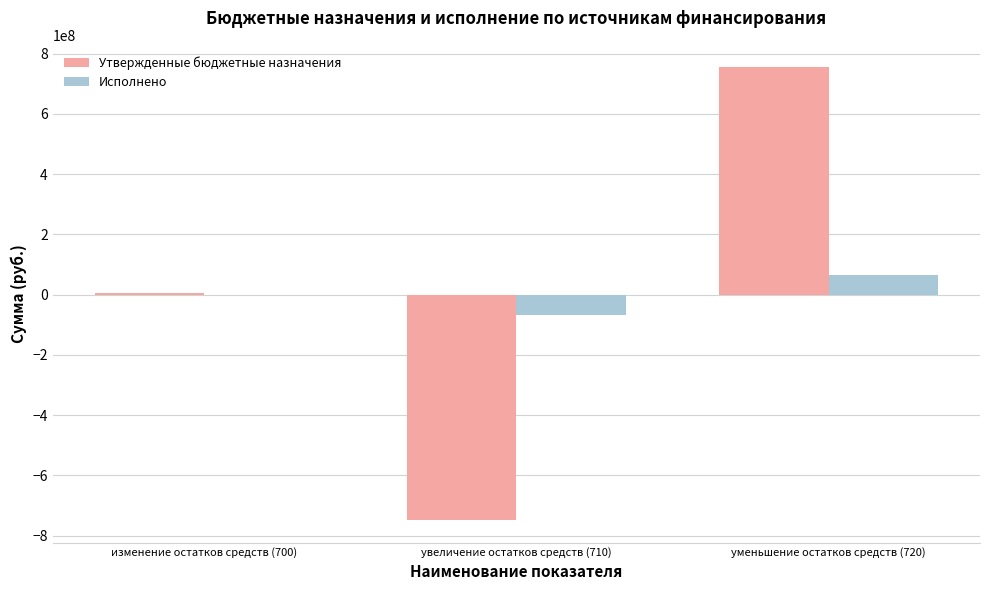

What is the highest value of the Исполнено series?

65841179.6